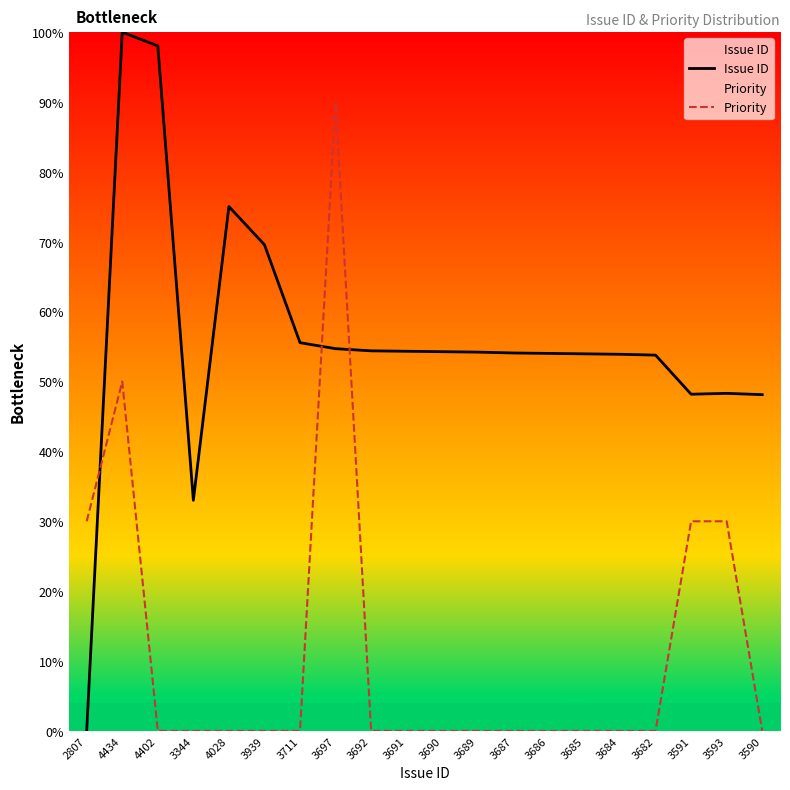

Which has a higher value, 4402 or 3686?

4402